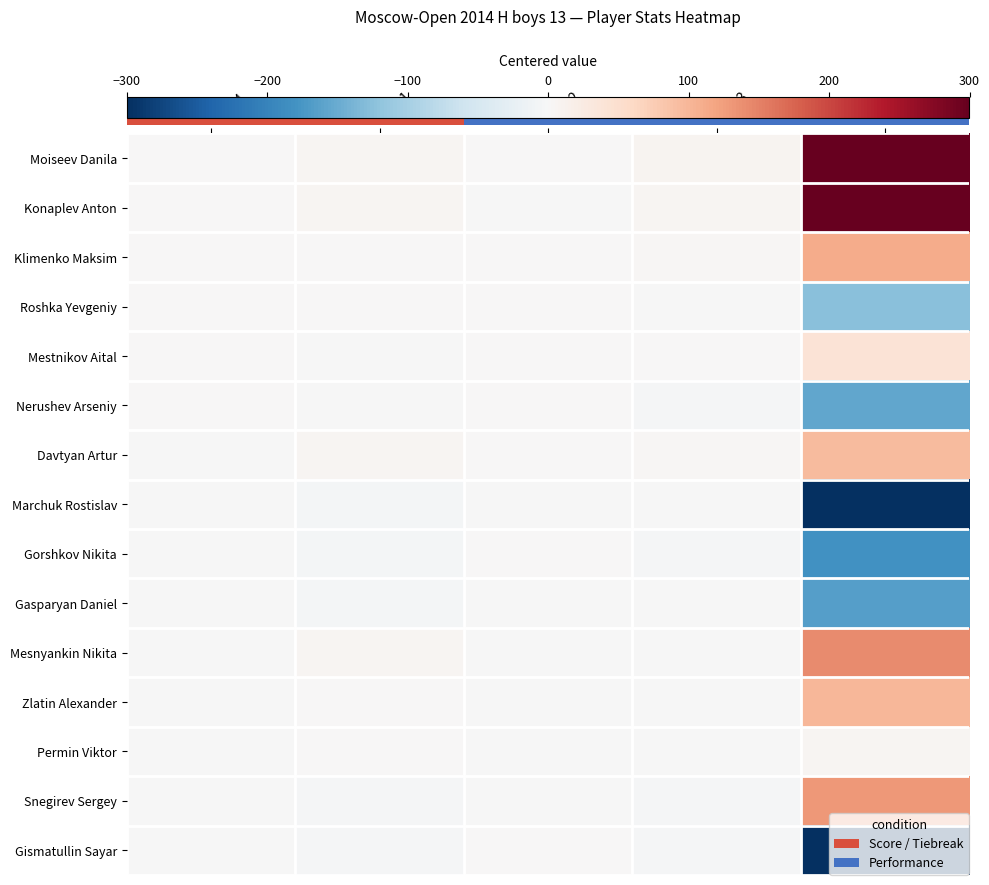

At which category does the chart reach its peak across all series?

Рп